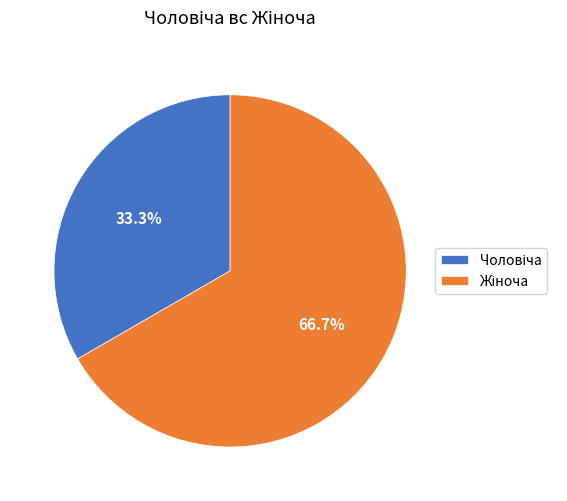

Does any single category account for the majority?

Yes